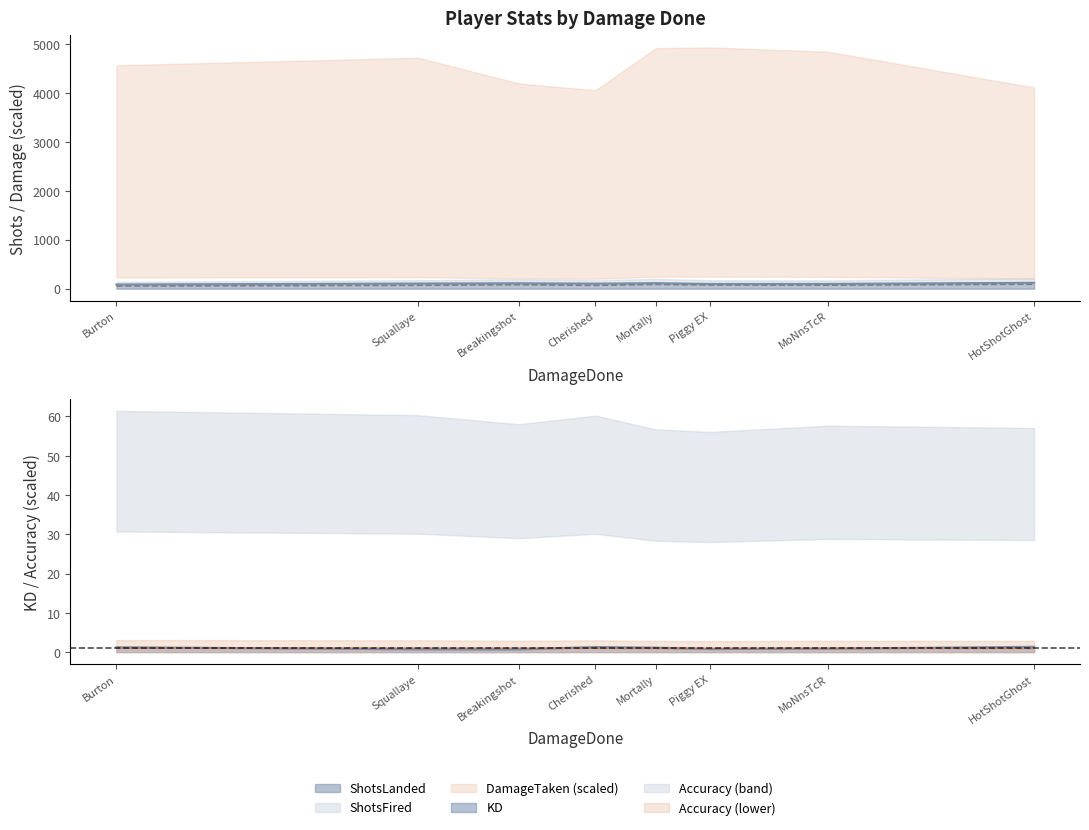

Which series changed the most between Burton and Piggy EX?

ShotsMissed